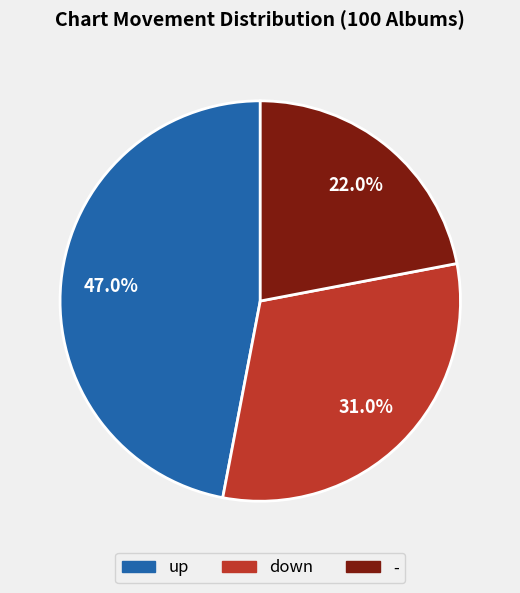

What percentage is NOT represented by up?

53.0%